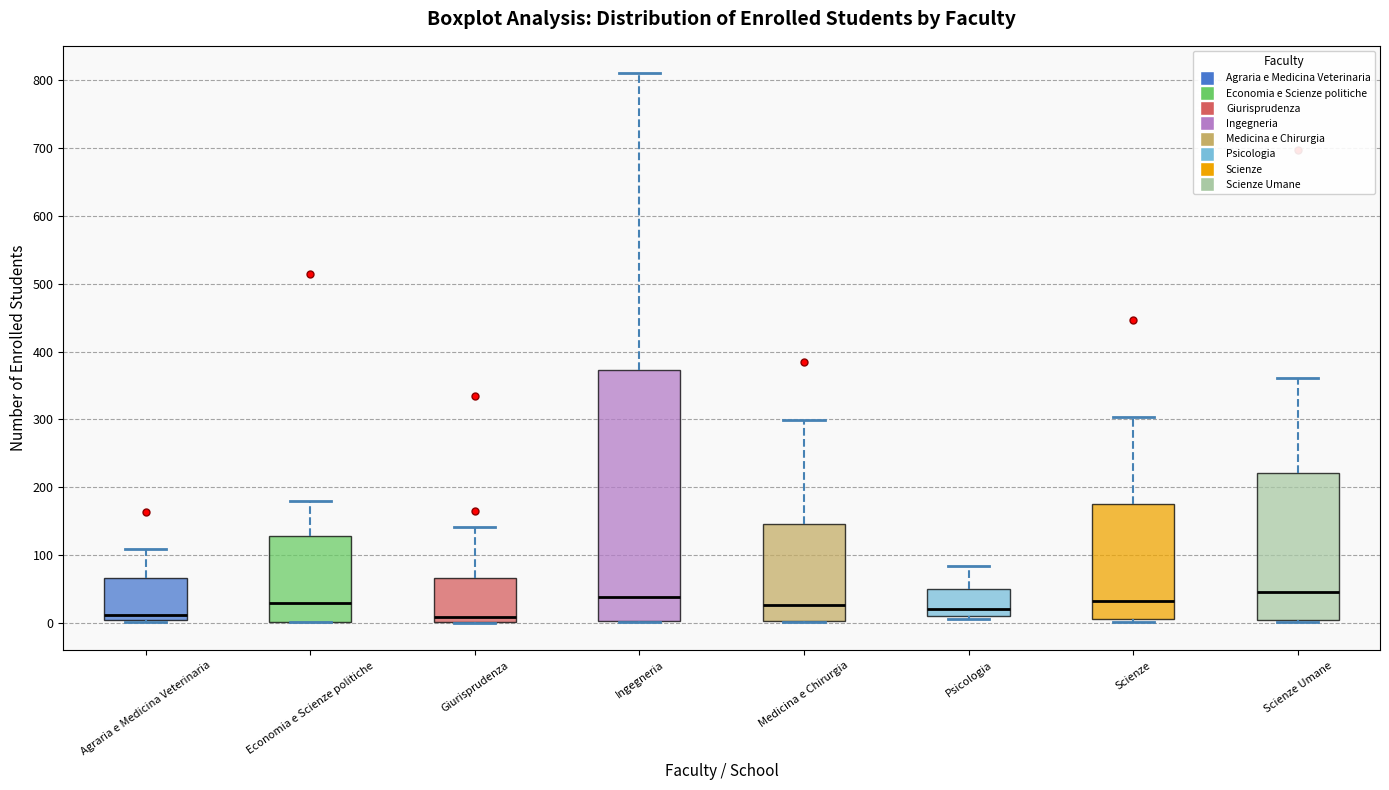

Reading left to right, read every box against the y-axis: the position of its median line, the range the box covers, and the ends of its whiskers. The values are not printed on the chart, so give them approximately, as read against the axis.

Agraria e Medicina Veterinaria: median 10, box 0 to 70, whiskers 0 to 110
Economia e Scienze politiche: median 30, box 0 to 130, whiskers 0 to 180
Giurisprudenza: median 10, box 0 to 70, whiskers 0 to 140
Ingegneria: median 40, box 0 to 370, whiskers 0 to 810
Medicina e Chirurgia: median 30, box 0 to 150, whiskers 0 to 300
Psicologia: median 20, box 10 to 50, whiskers 10 (just below the box's lower edge) to 80
Scienze: median 30, box 10 to 180, whiskers 0 to 300
Scienze Umane: median 50, box 10 to 220, whiskers 0 to 360